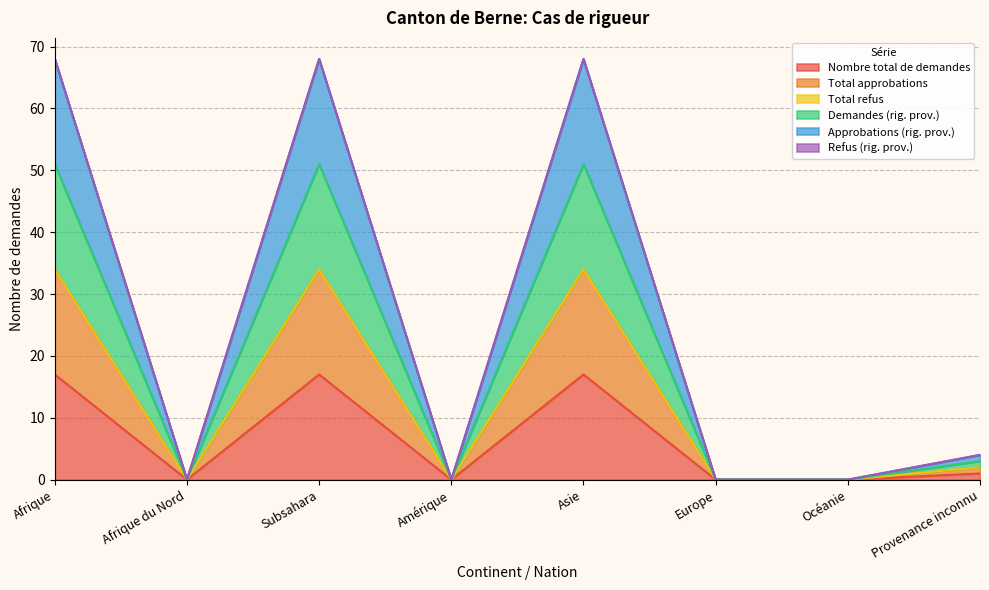

How many data points in Total approbations are above 2?

3